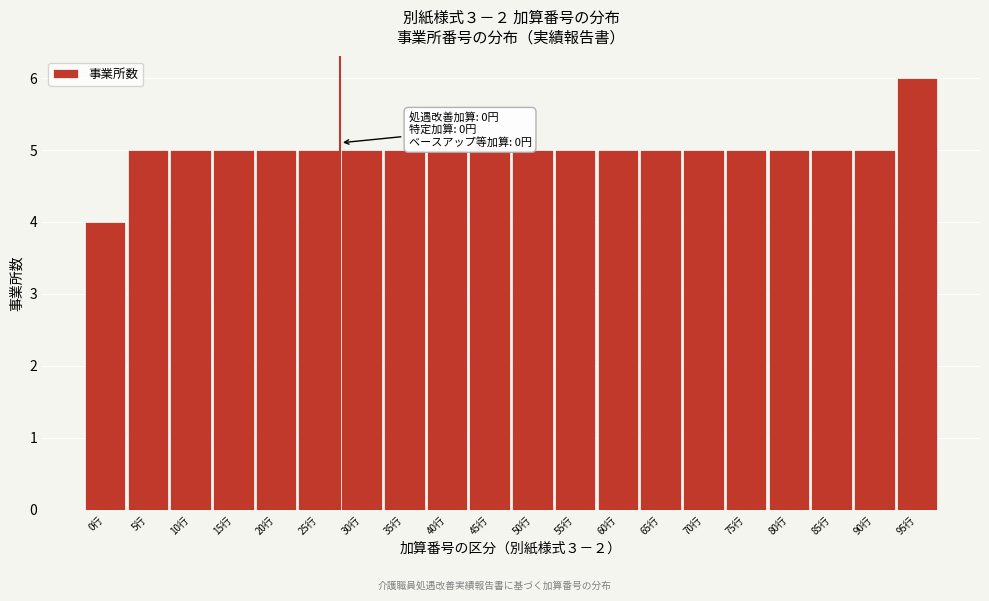

Reading right to left, list all the values displayed in this chart.

95行=6	90行=5	85行=5	80行=5	75行=5	70行=5	65行=5	60行=5	55行=5	50行=5	45行=5	40行=5	35行=5	30行=5	25行=5	20行=5	15行=5	10行=5	5行=5	0行=4